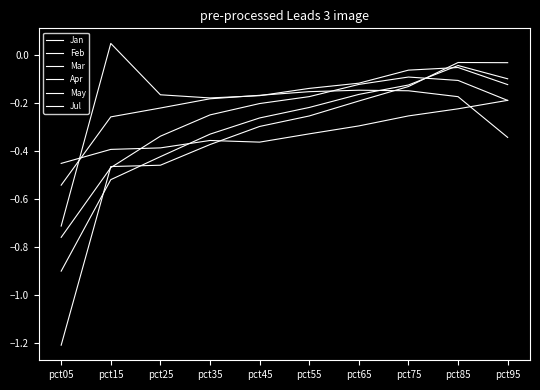

What is the difference between the maximum and minimum values in the Jul series?

0.9